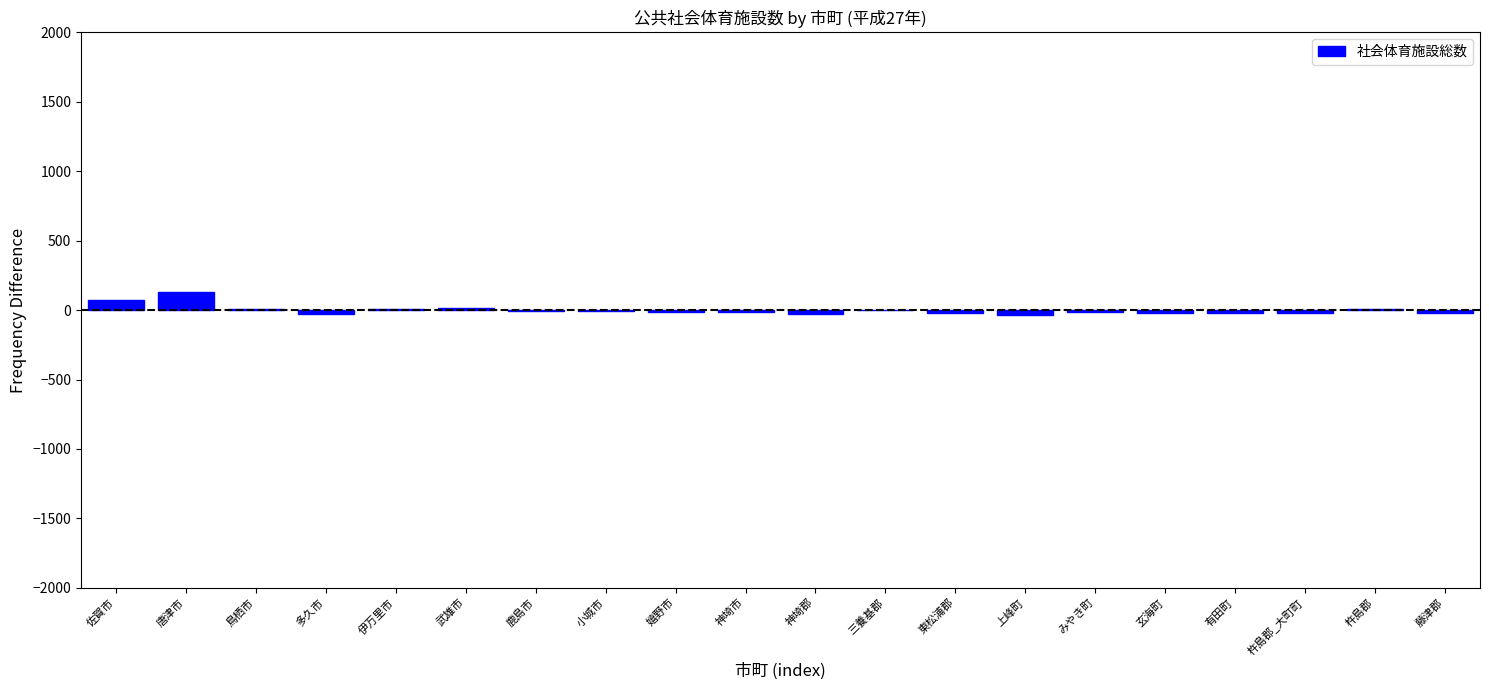

Which has a higher value, 神埼市 or 唐津市?

唐津市